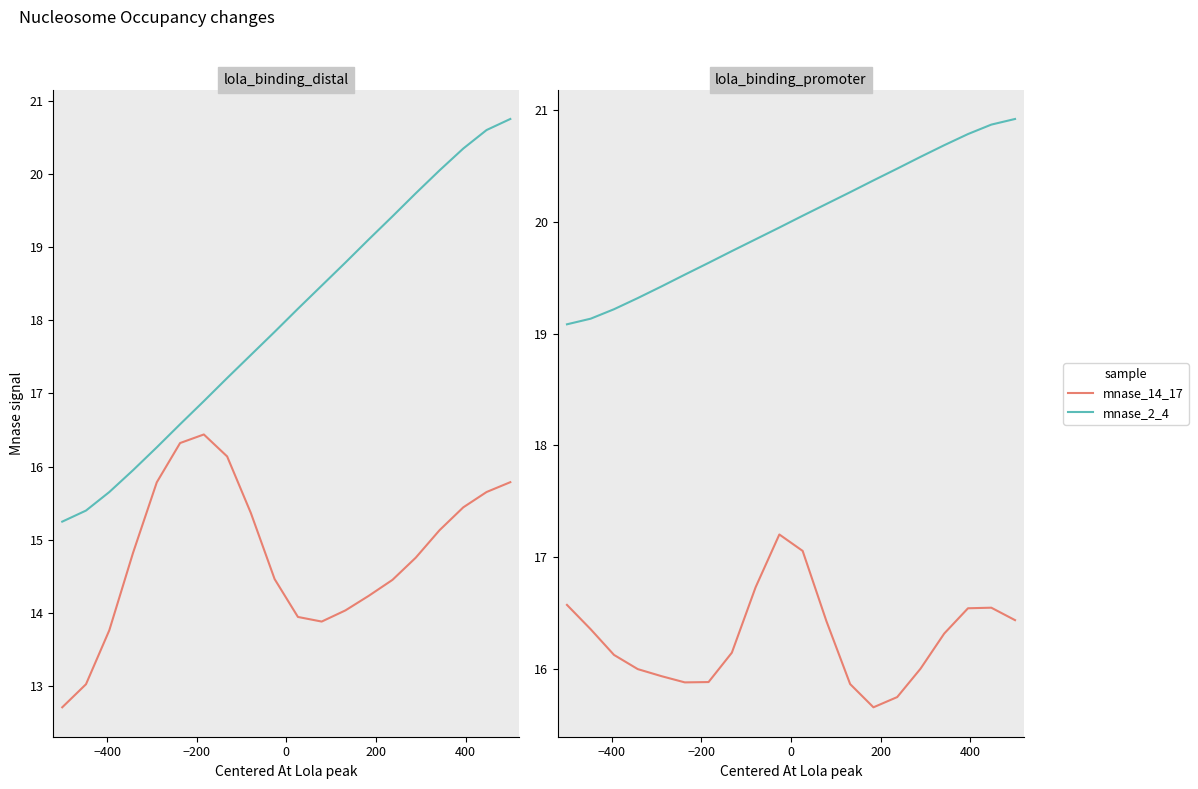

The value of mnase_14_17 at 11 is 8.9. True or false?

False